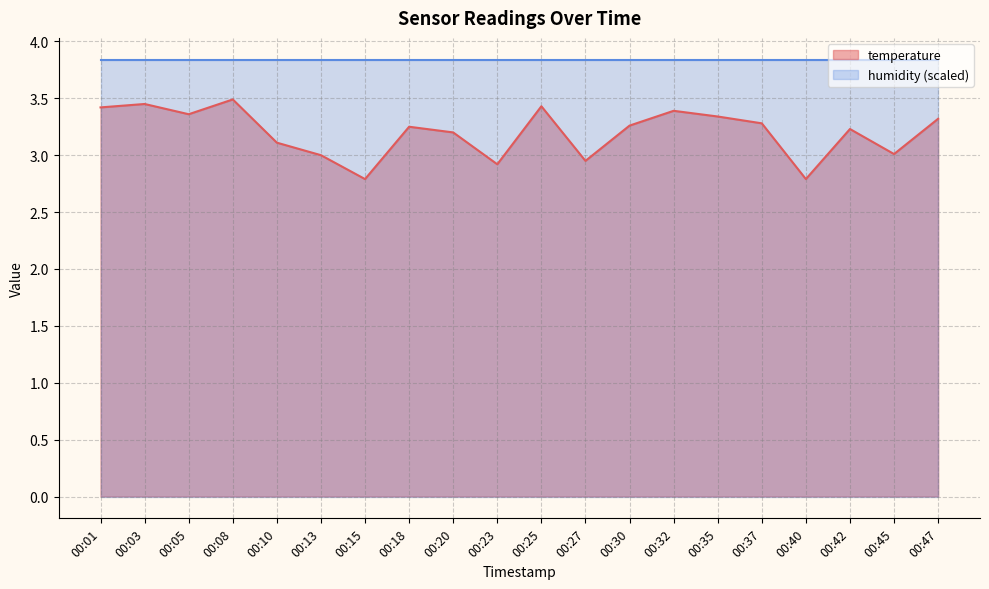

What is the difference between the values at 00:45 and 00:35?

0.3